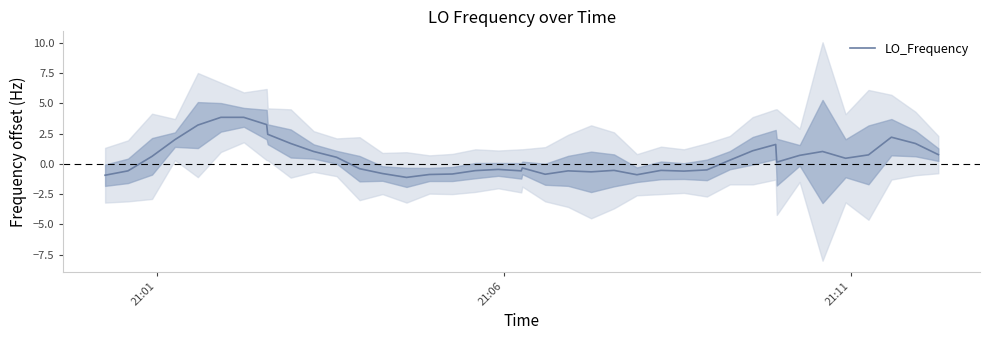

What is the minimum value shown in the chart?

-1.1